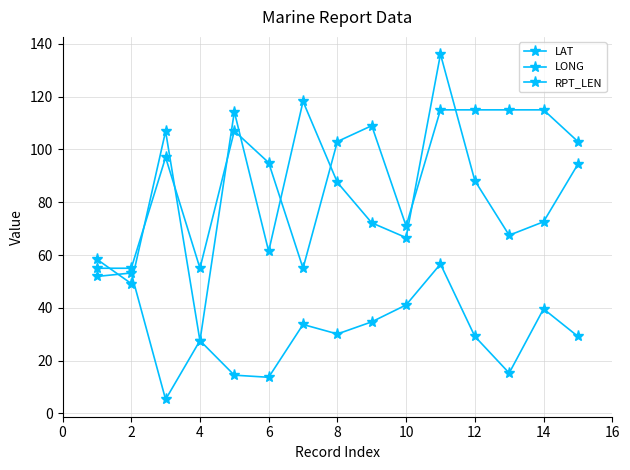

How many categories are shown in the chart?

15